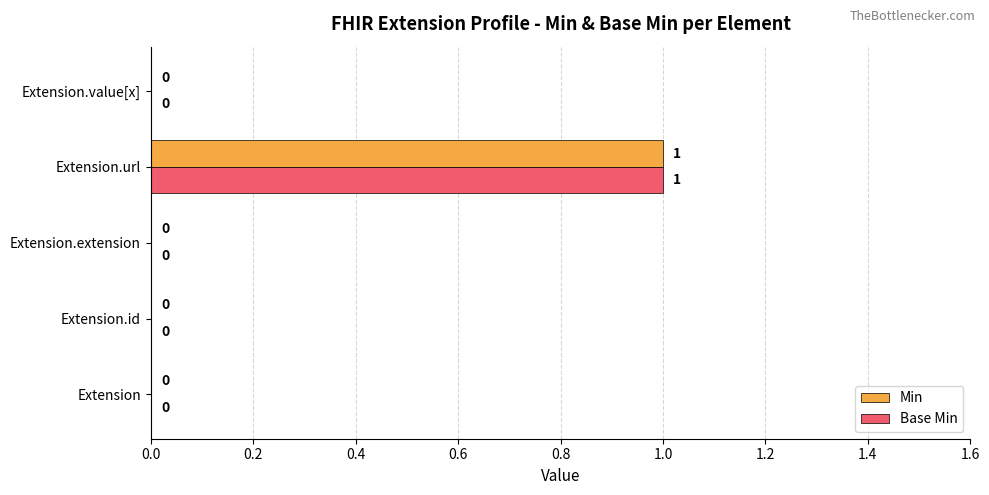

What are all the series names shown in the legend?

Min, Base Min